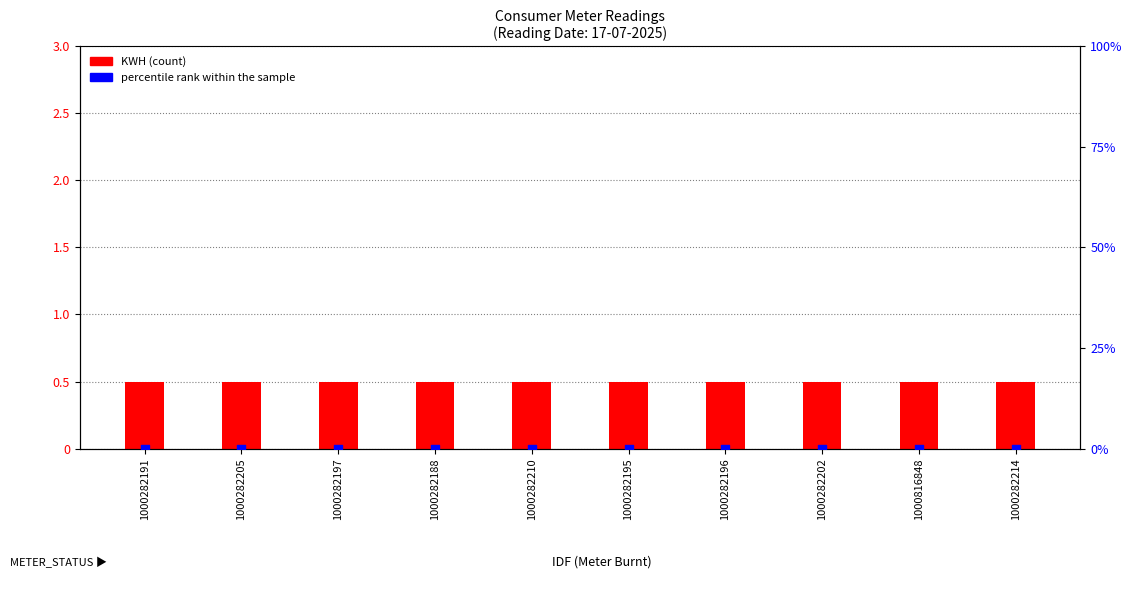

At how many categories does at least one series exceed 0?

10